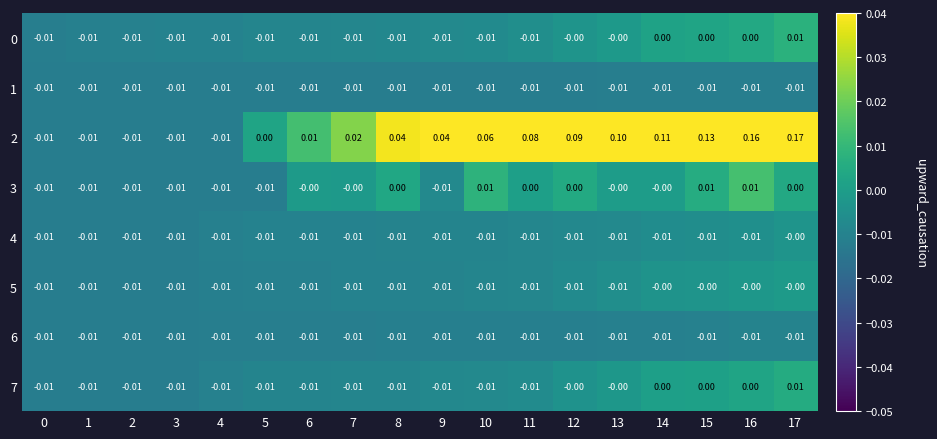

How many categories are shown in the chart?

18